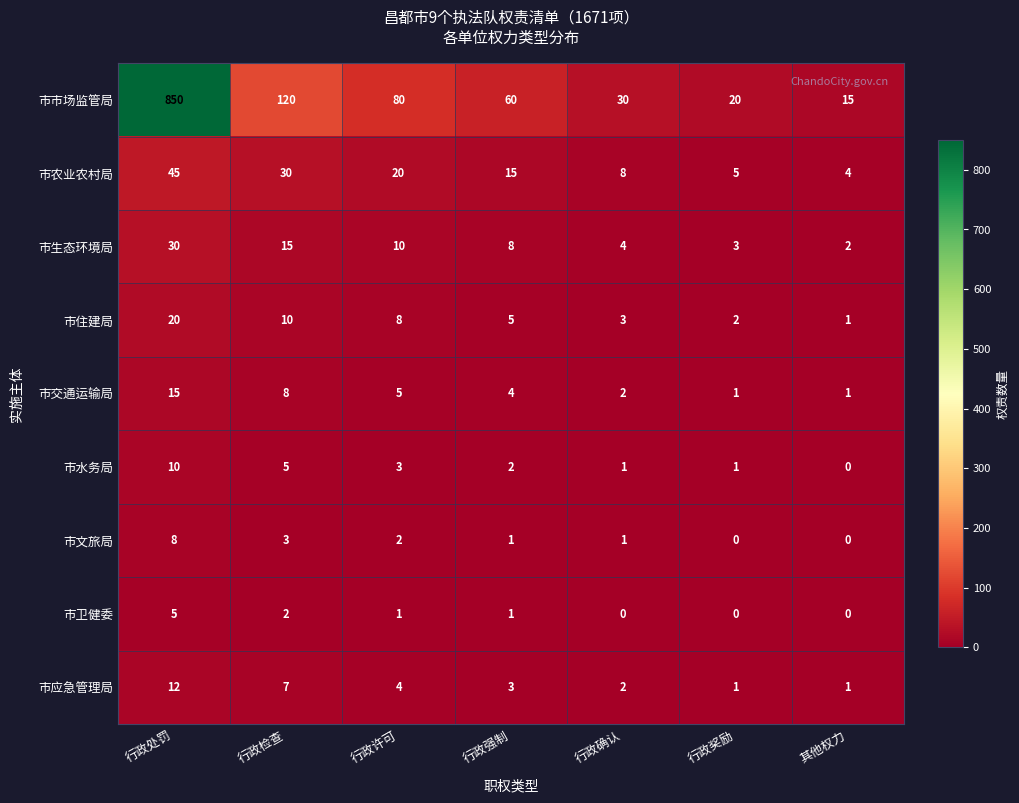

Where does the 市农业农村局 series first go above 15?

行政处罚